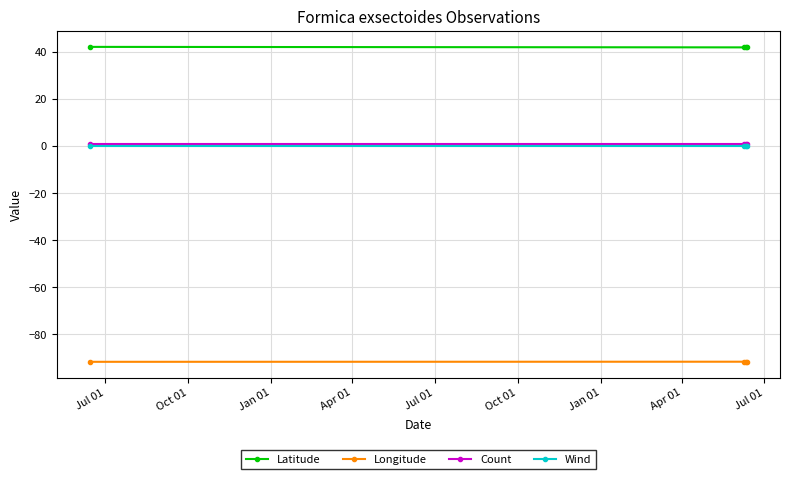

Which series has the largest total across all categories?

Latitude